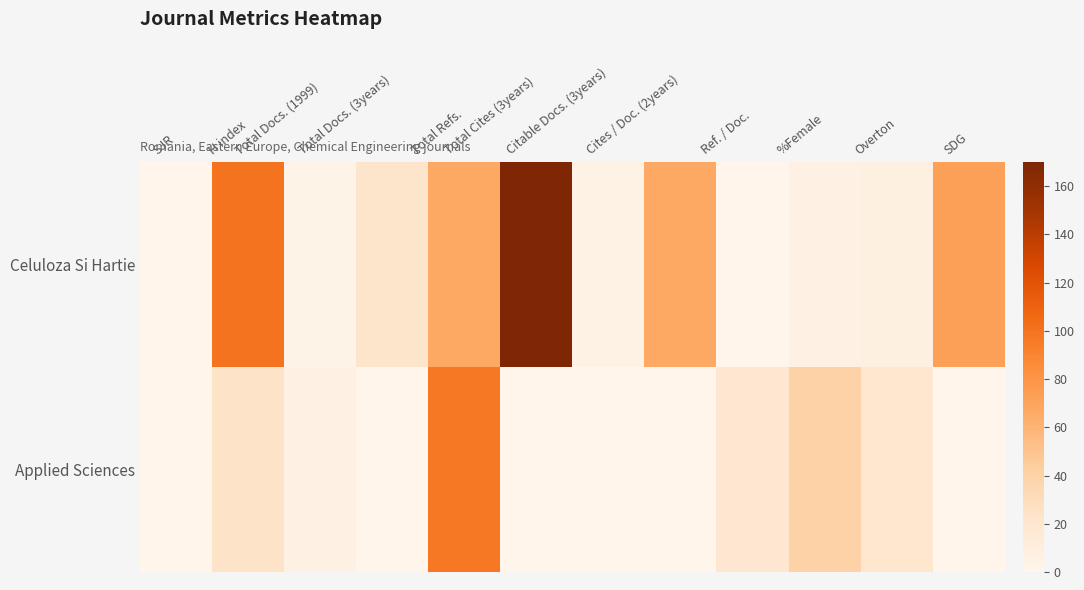

Between Ref. / Doc. and Total Docs. (3years), which is larger?

Total Docs. (3years)